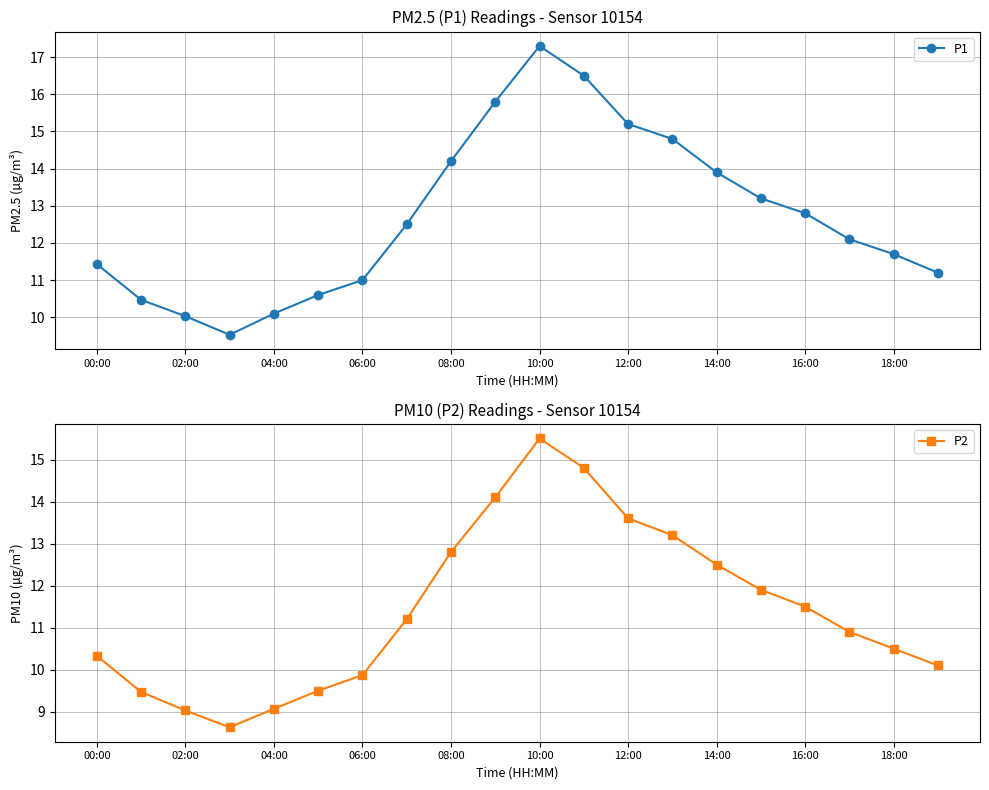

Which series has the largest total across all categories?

P1